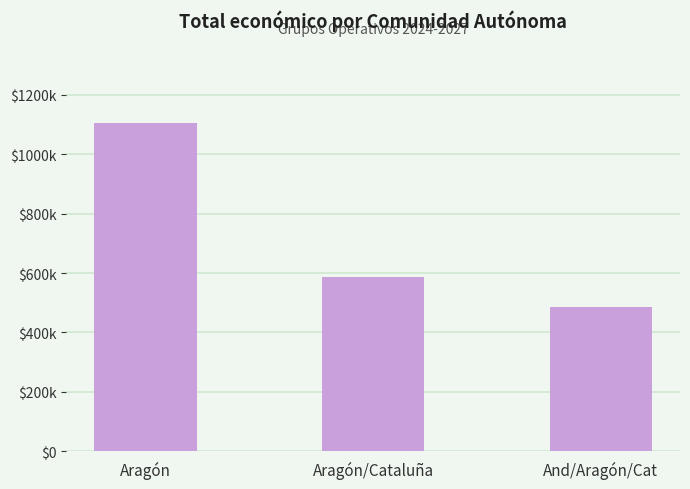

Is it true that the value at And/Aragón/Cat is 486756?

True